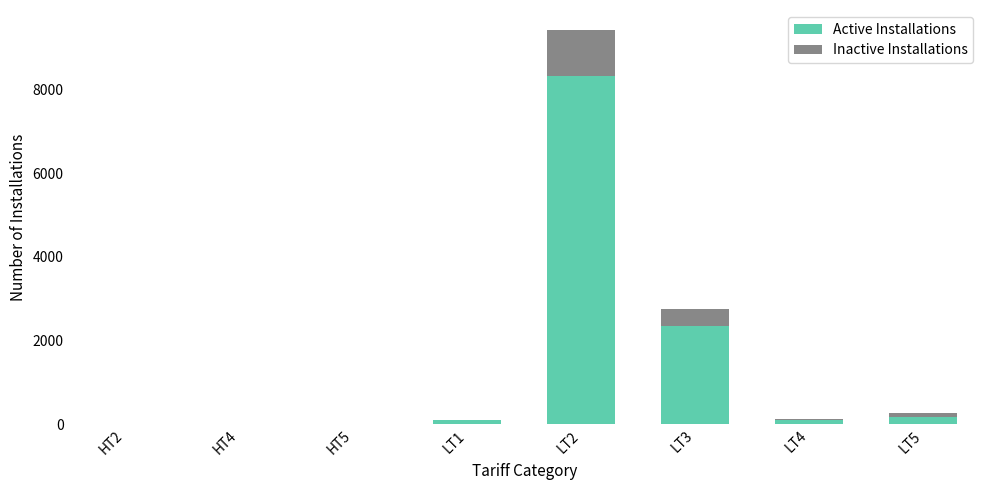

How many categories are shown in the chart?

8